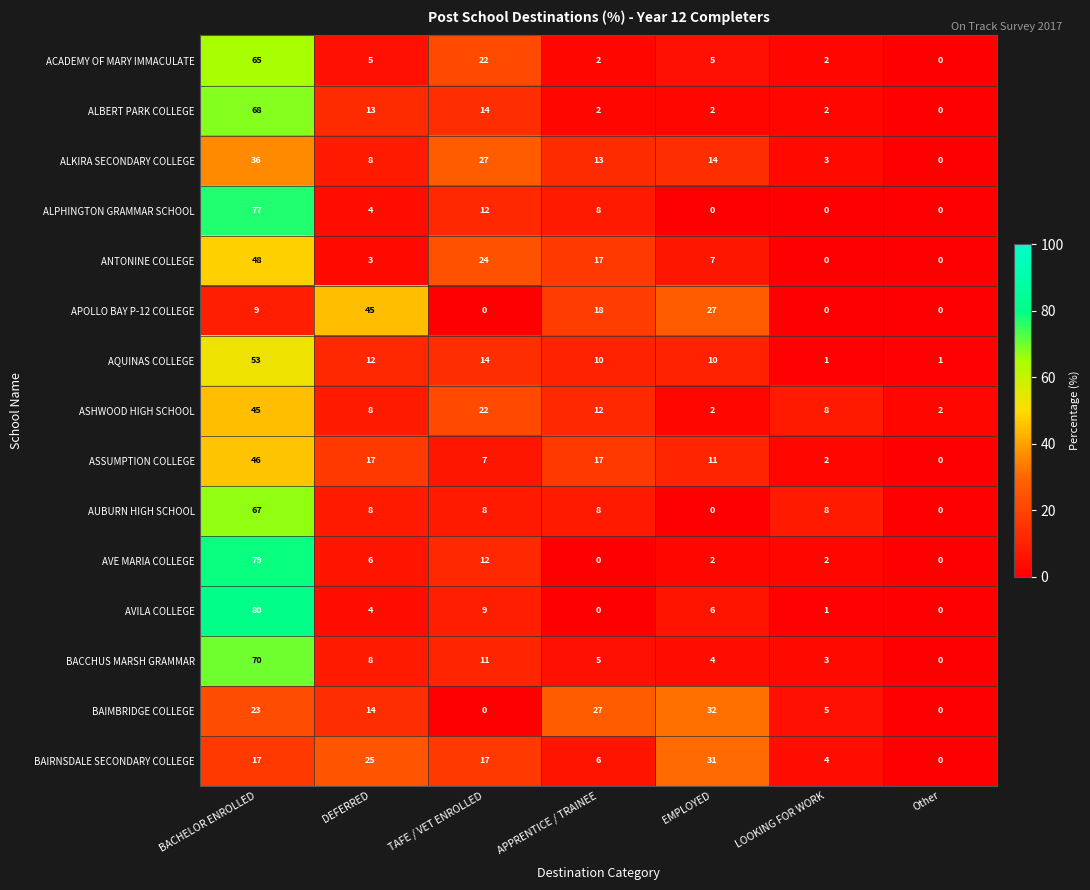

At which category is the sum across all series the highest?

BACHELOR ENROLLED